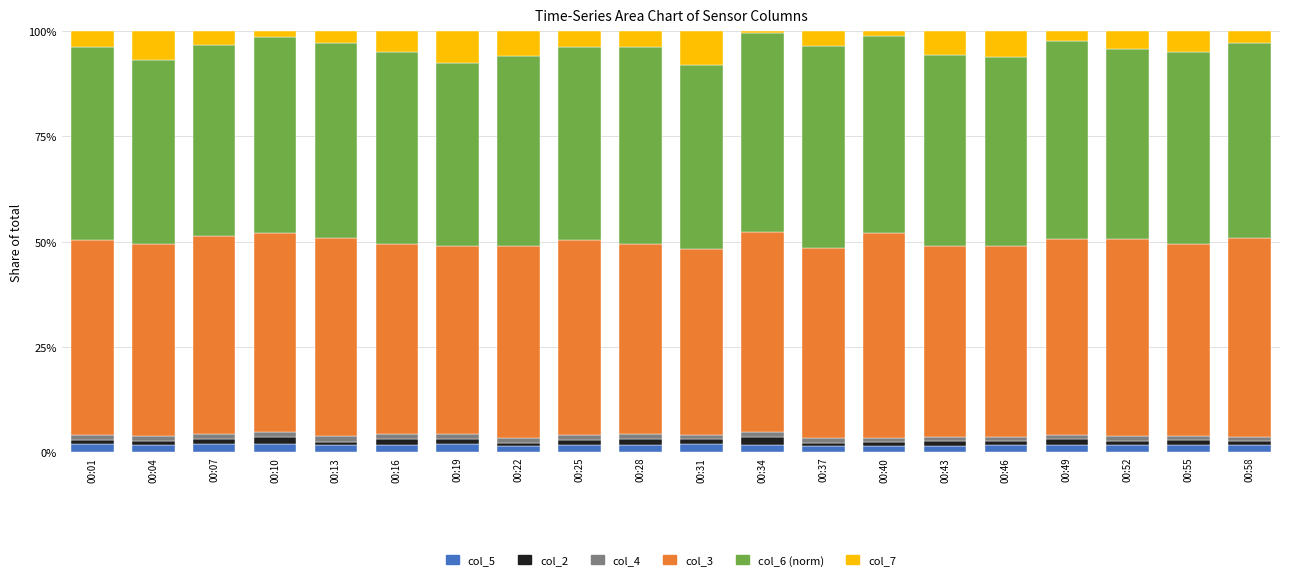

What is the total value across all series at 00:25?

100.0